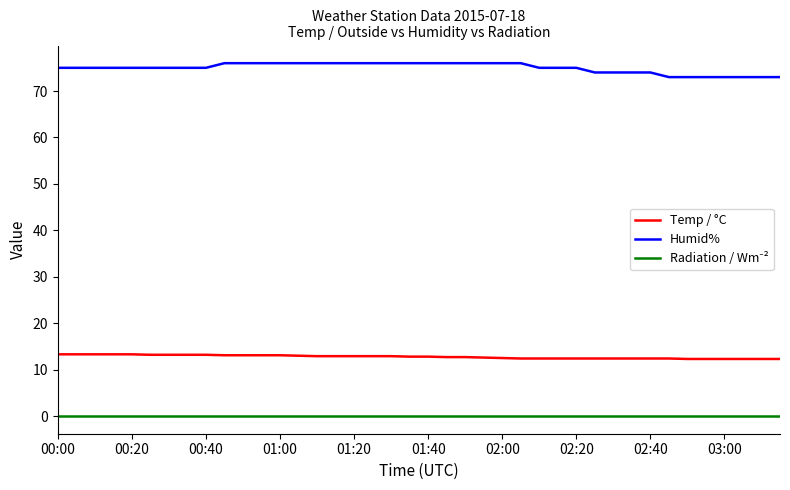

What is the difference between the maximum and minimum values in the Humid% series?

3.0